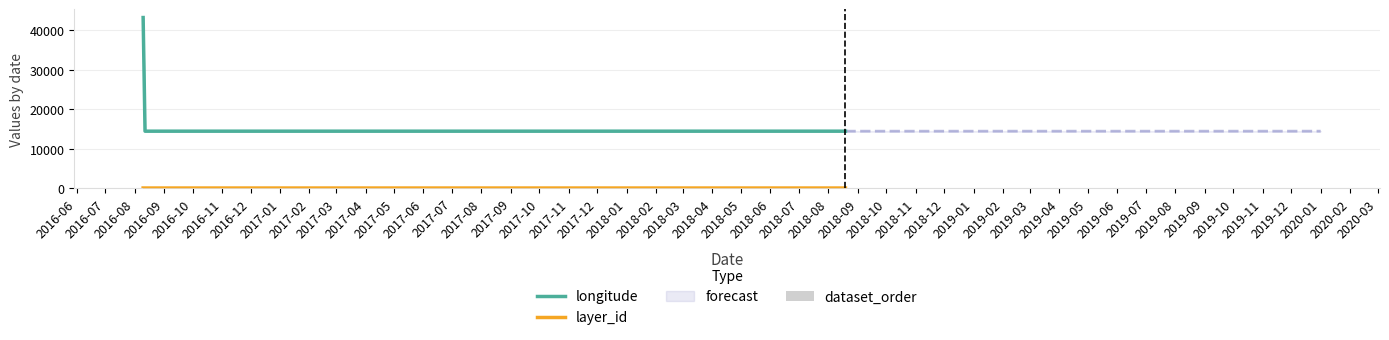

Reading right to left, what are all the values shown in this chart?

longitude: 14405.2	14405.2	43199.0
layer_id: 2.3	2.3	4.6
dataset_order: 9.0	5.0	14.0